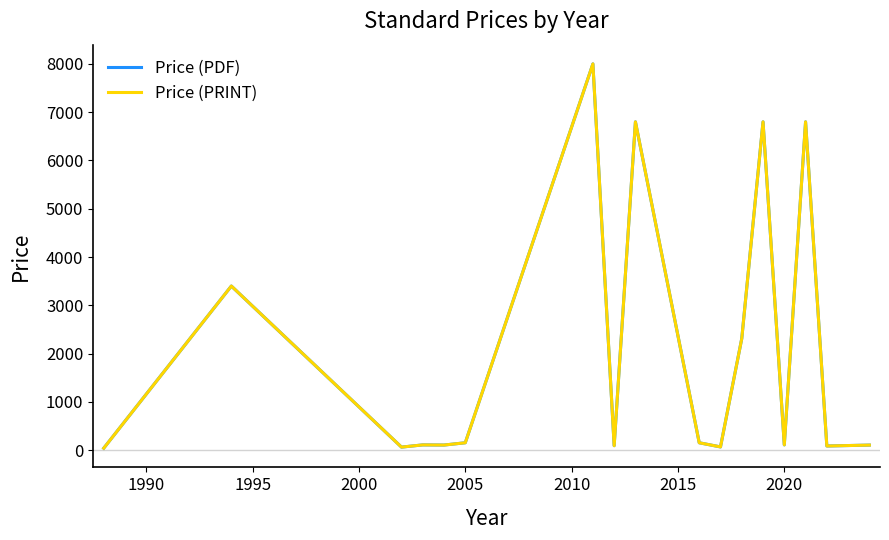

What is the highest value of the Price (PDF) series?

8000.0